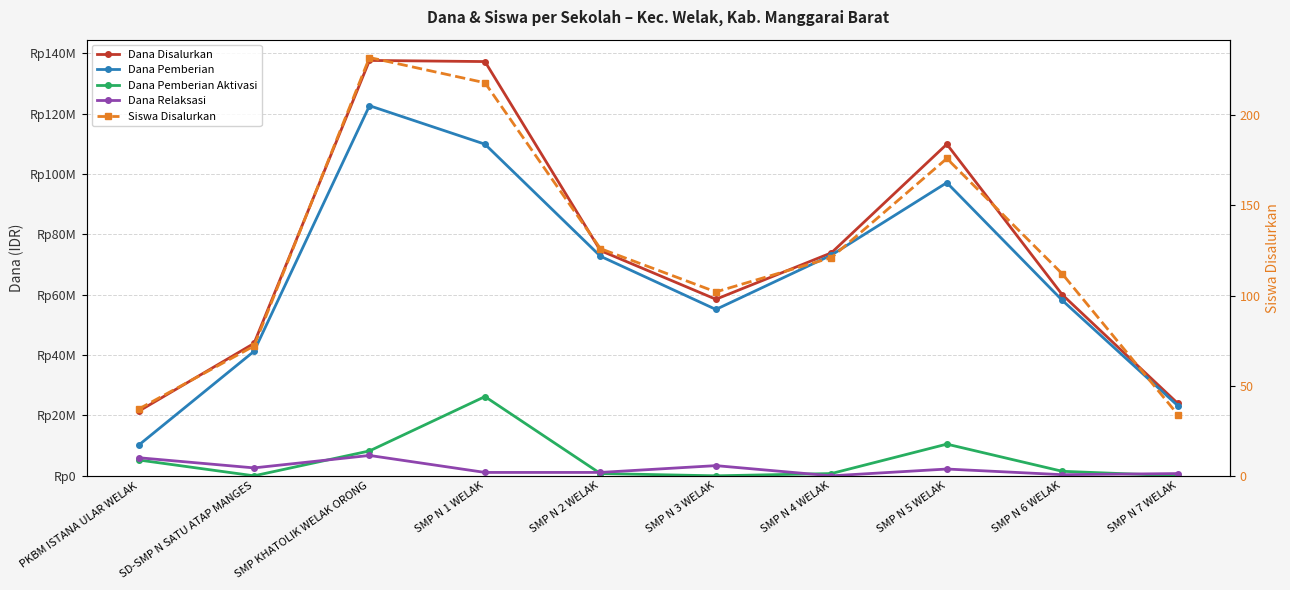

Rank the series at SMP N 4 WELAK from lowest to highest value.

Dana Relaksasi, Siswa Disalurkan, Dana Pemberian Aktivasi, Dana Pemberian, Dana Disalurkan